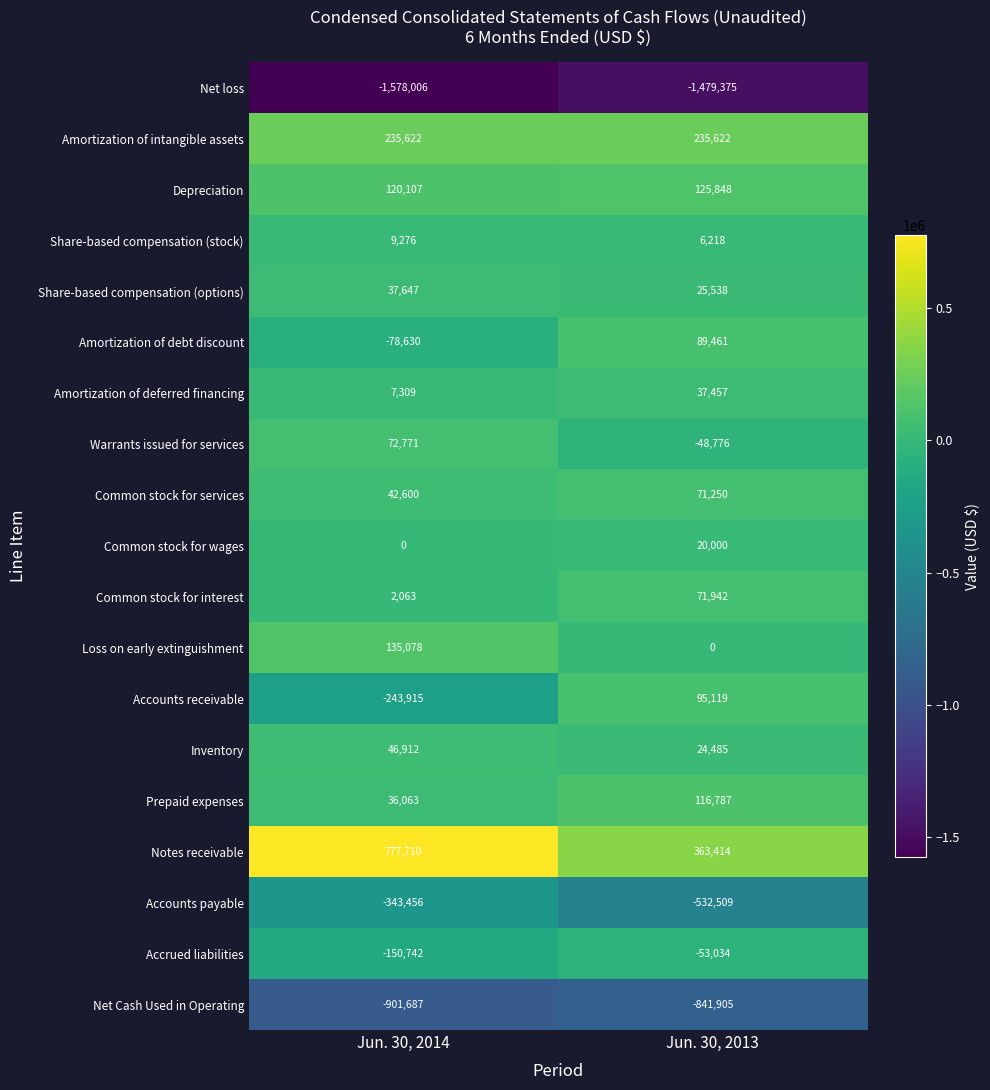

Read the Loss on early extinguishment value at Jun. 30, 2014, to the nearest 50.

135100